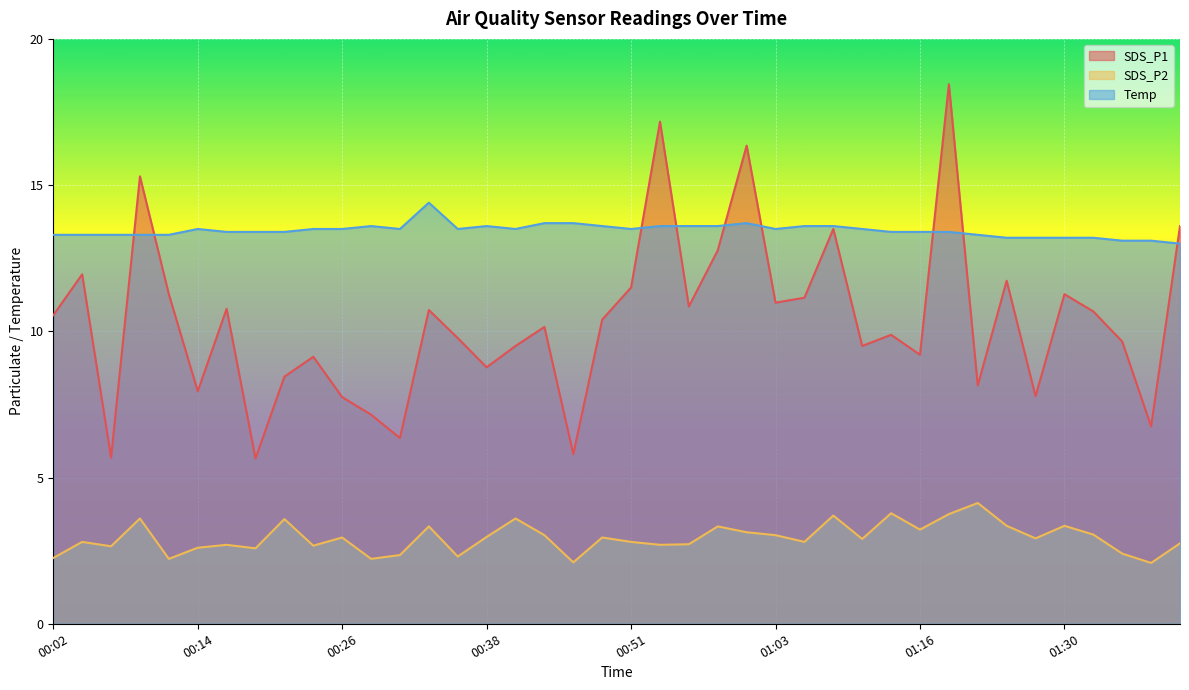

True or false: Temp has more than 0 interior local peaks.

True